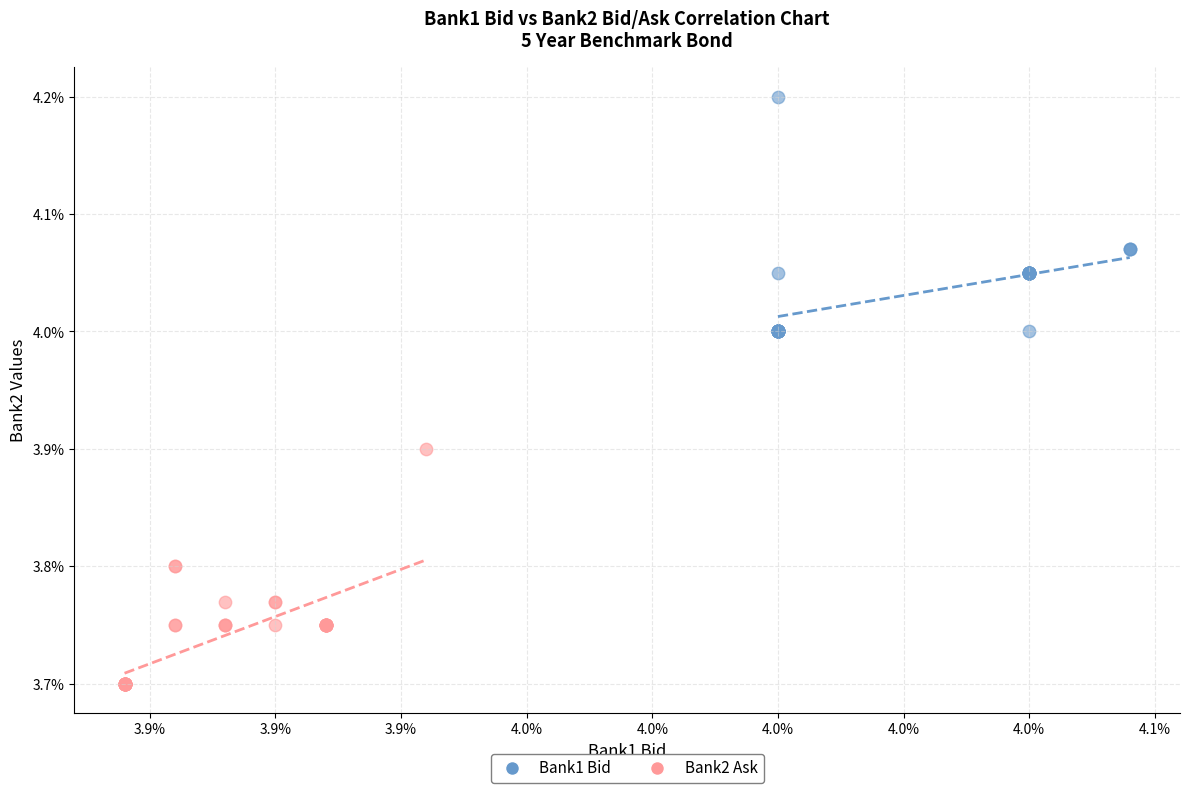

Which series reaches the maximum Y coordinate?

Bank1 Bid